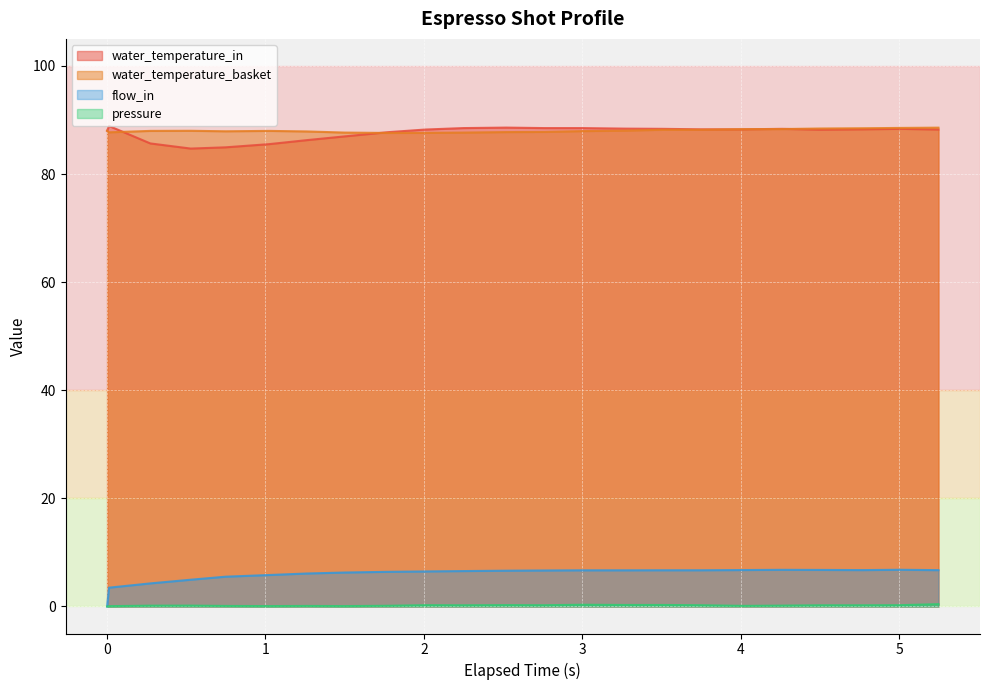

Rank the series by their maximum value, from highest to lowest.

water_temperature_in, water_temperature_basket, flow_in, pressure